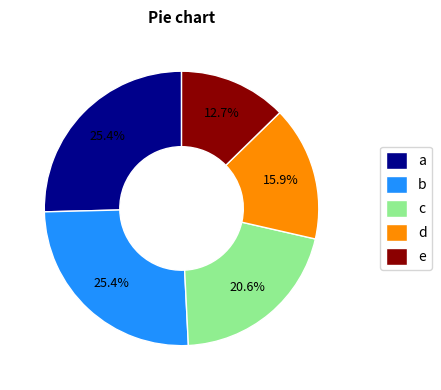

Do a and b together represent more than half of the pie?

Yes